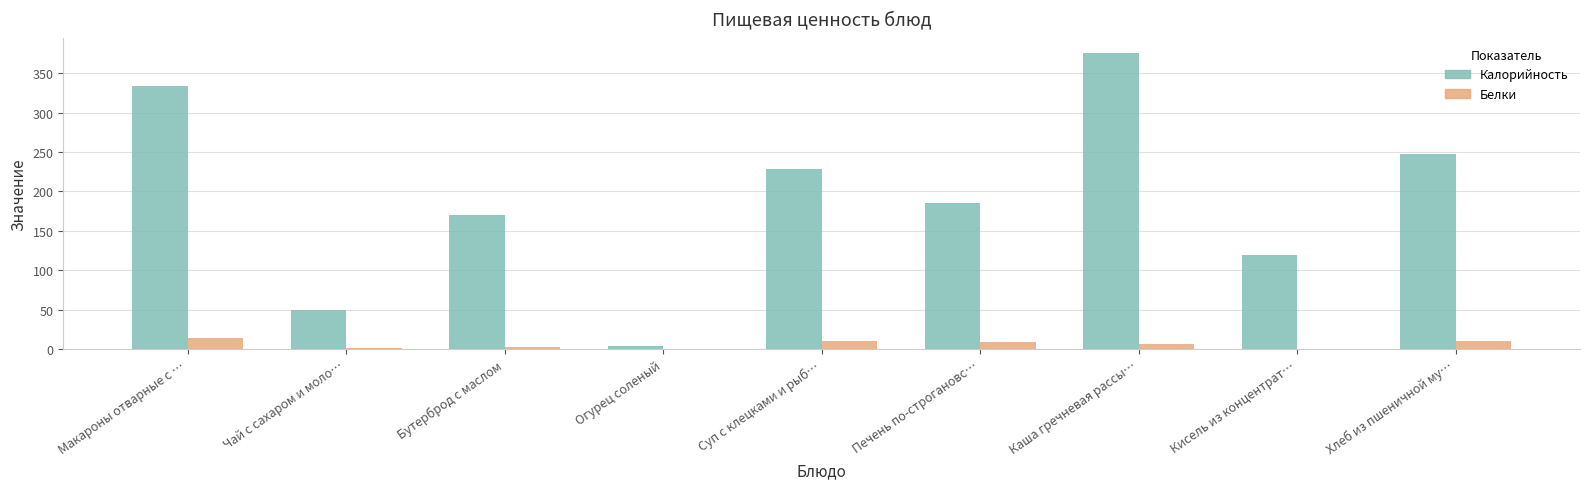

Are the bars grouped side by side (vs. stacked)?

Yes